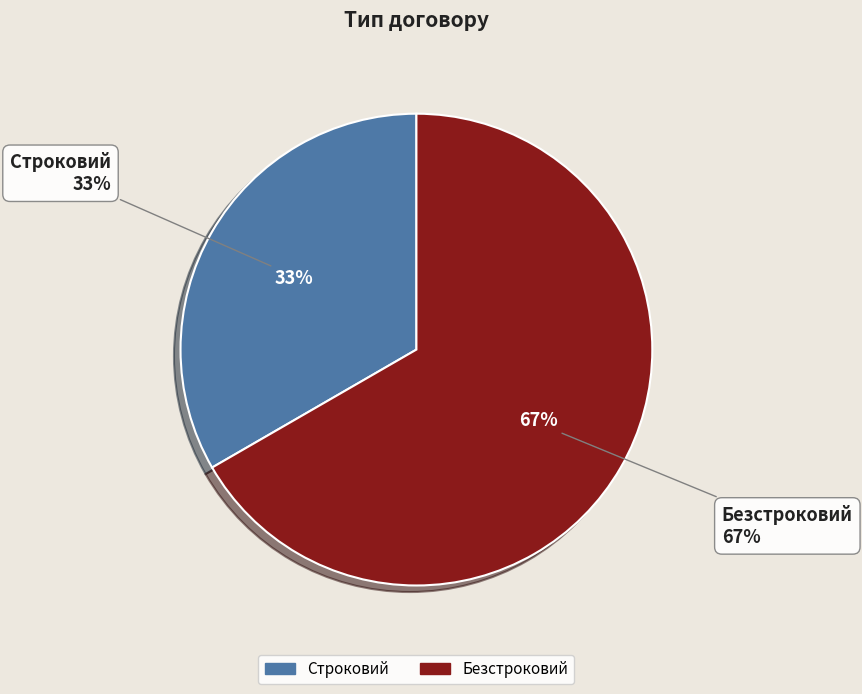

Which category has the smallest portion of the pie?

Строковий